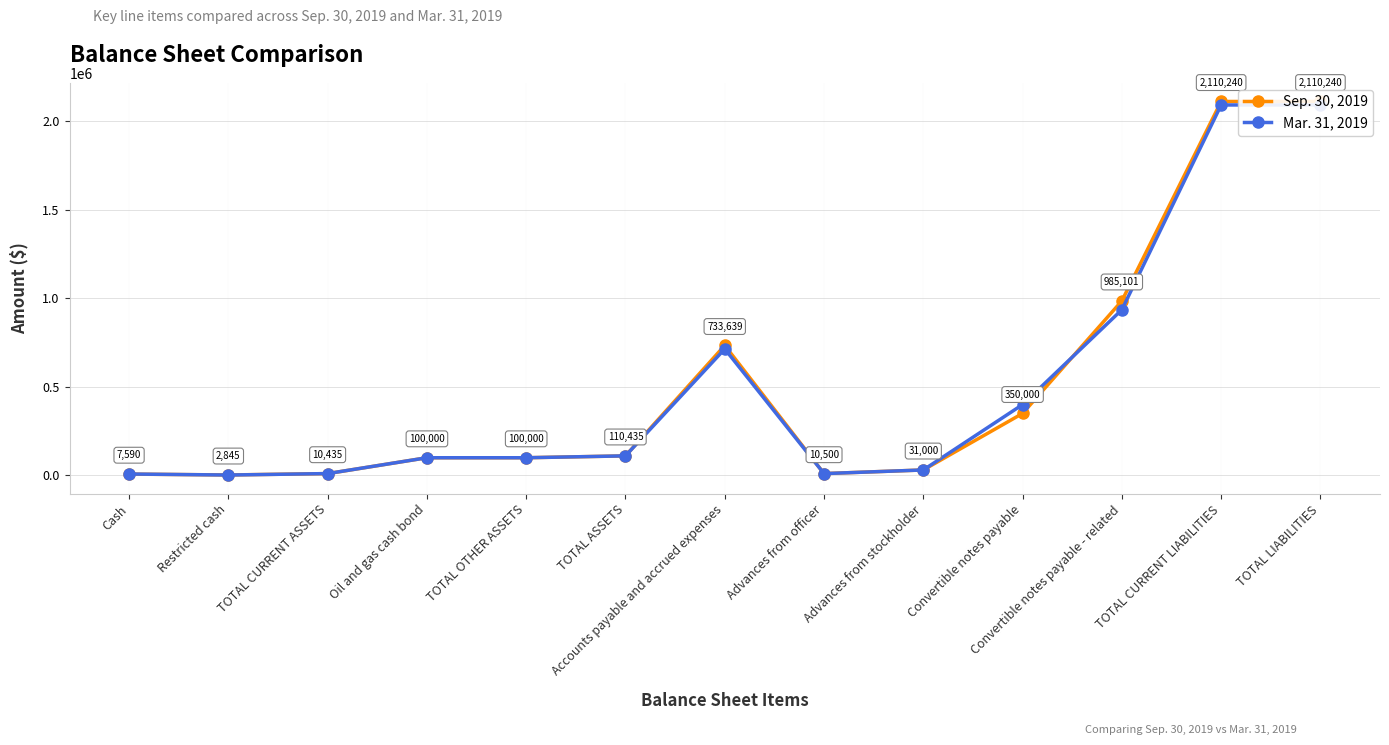

Between which two adjacent categories do Sep. 30, 2019 and Mar. 31, 2019 first intersect?

Cash and Restricted cash